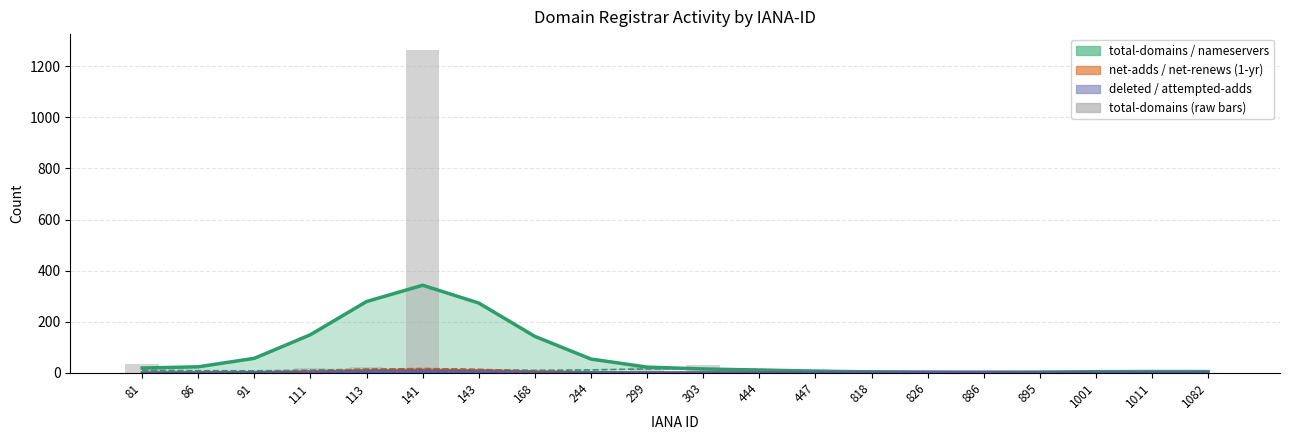

List the series in order of their peak value, highest first.

total-domains (raw), total-domains, net-adds-1-yr, deleted-domains-nograce